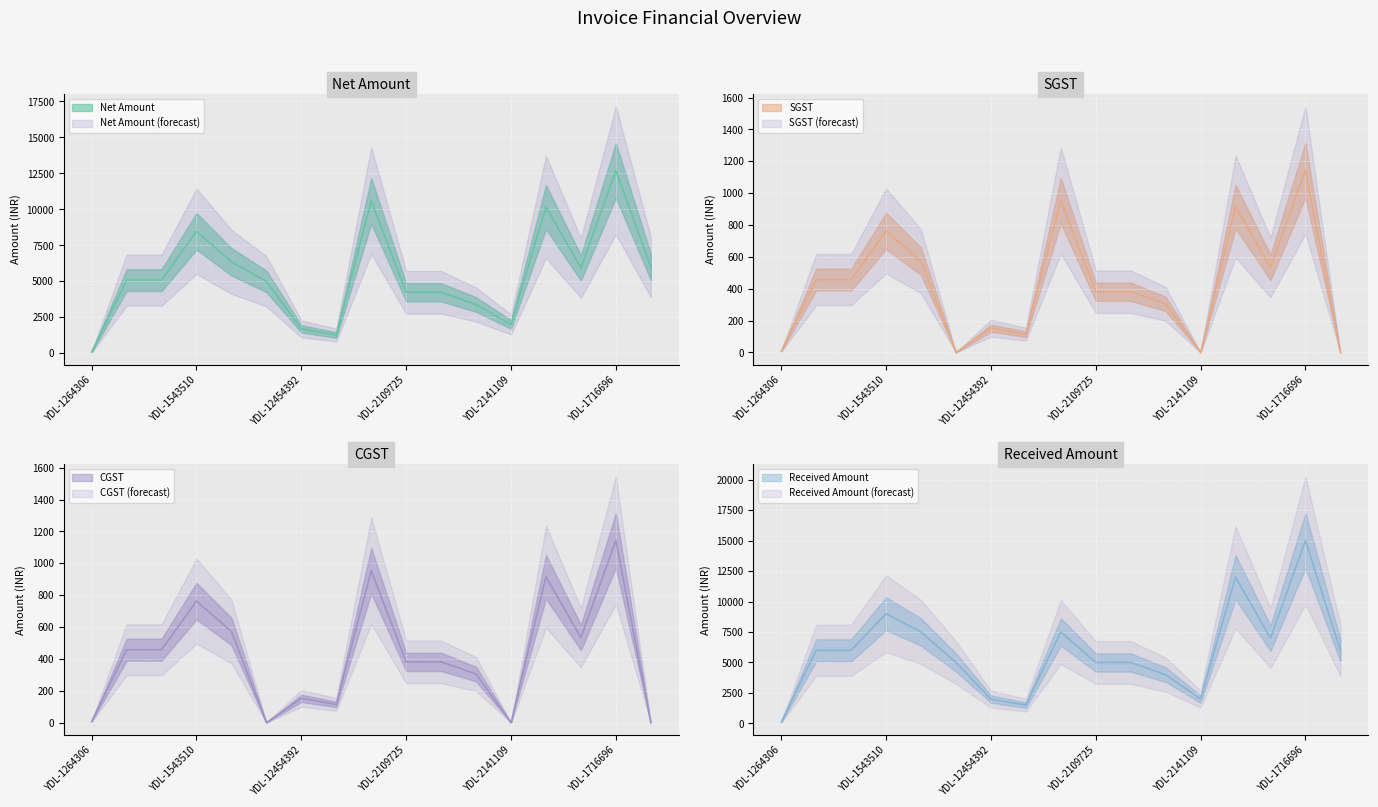

Between YDL-1716696 and YDL-2109725, which is larger?

YDL-1716696